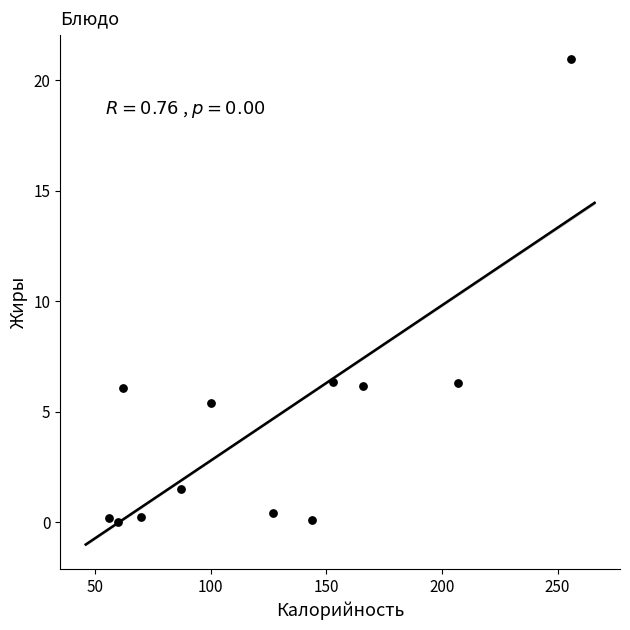

What is the range of Y values (max minus min)?

20.9